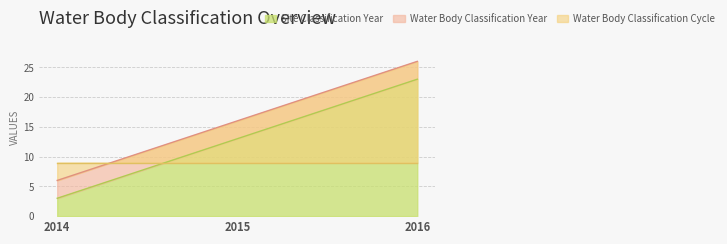

True or false: Site Classification Year has a value of 21 at 2015.

False